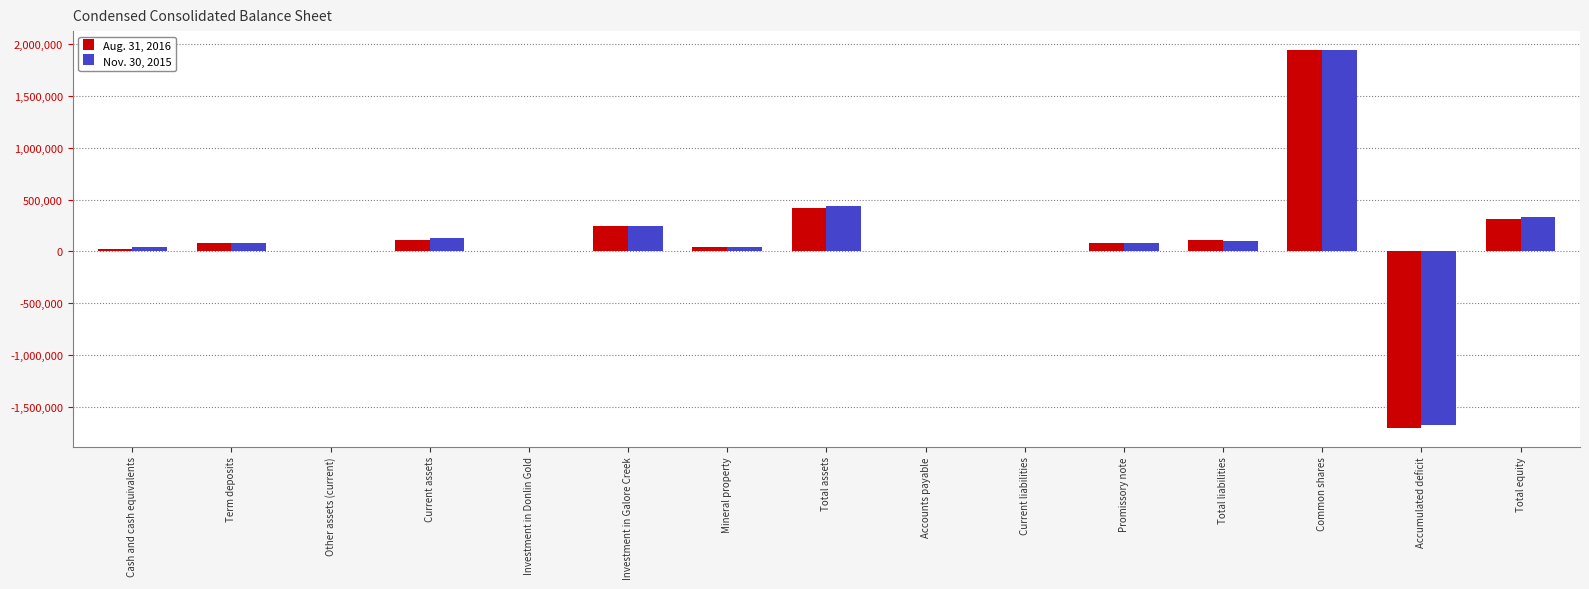

What is the total value across all series at Promissory note?

163921